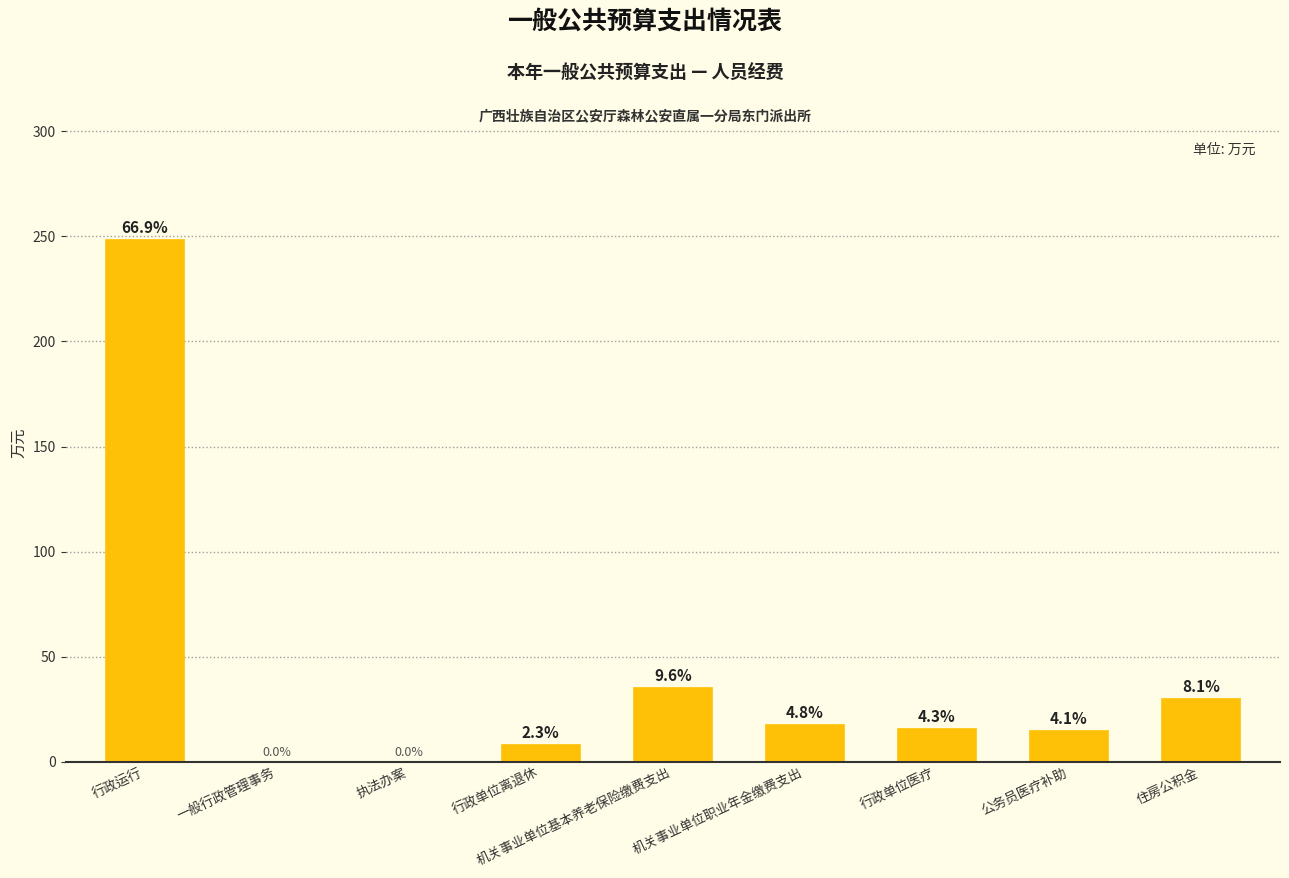

Are the bars horizontal?

No